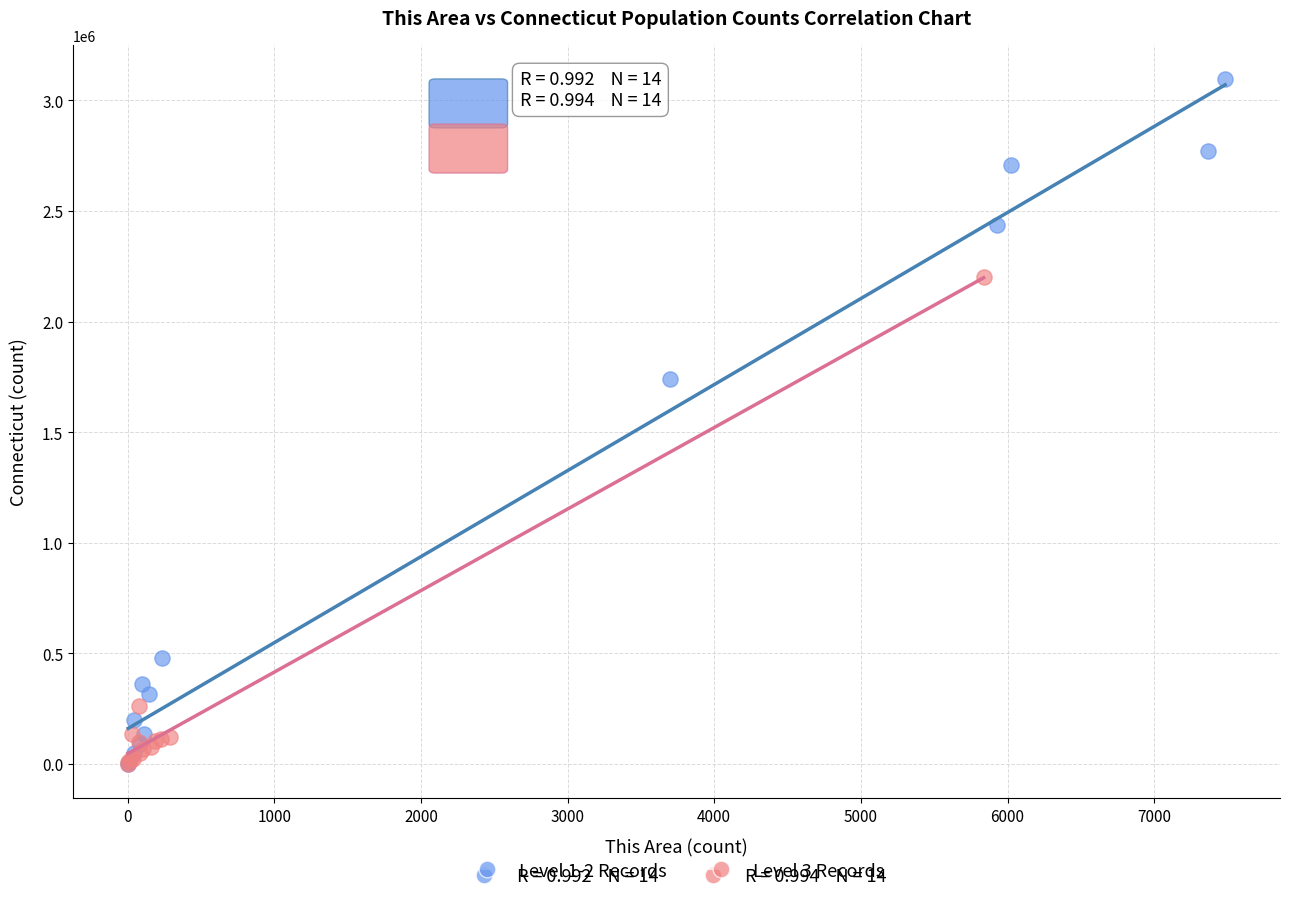

What are all the series names shown in the legend?

Level 1-2 Records, Level 3 Records